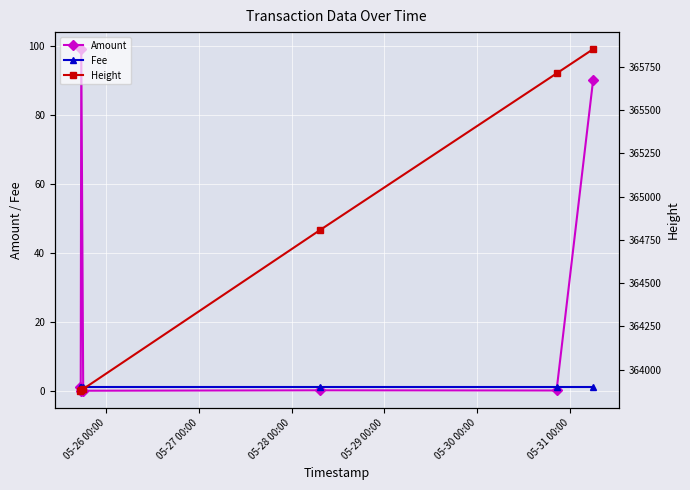

What is the value of the Amount point at the 3rd from the left?

99.0